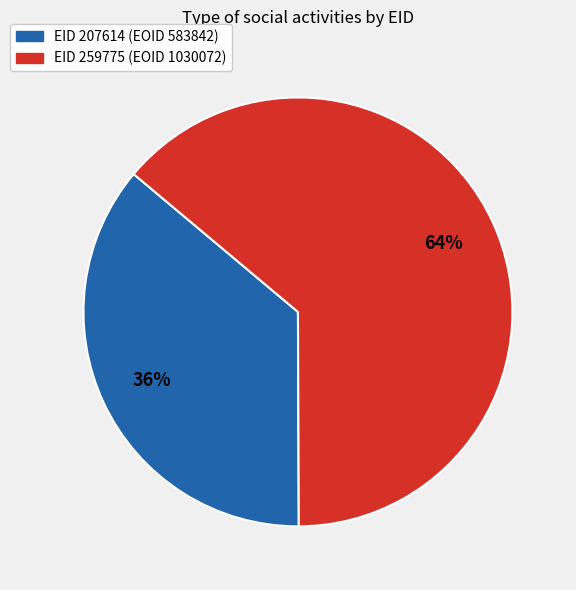

Is there any slice that represents more than half of the pie?

Yes